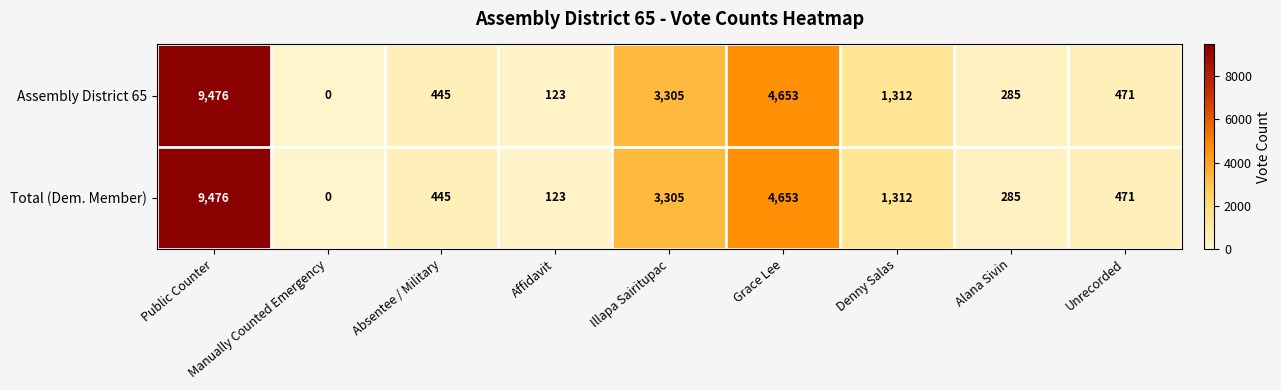

Is it true that Assembly District 65 equals 285 at Alana Sivin?

True